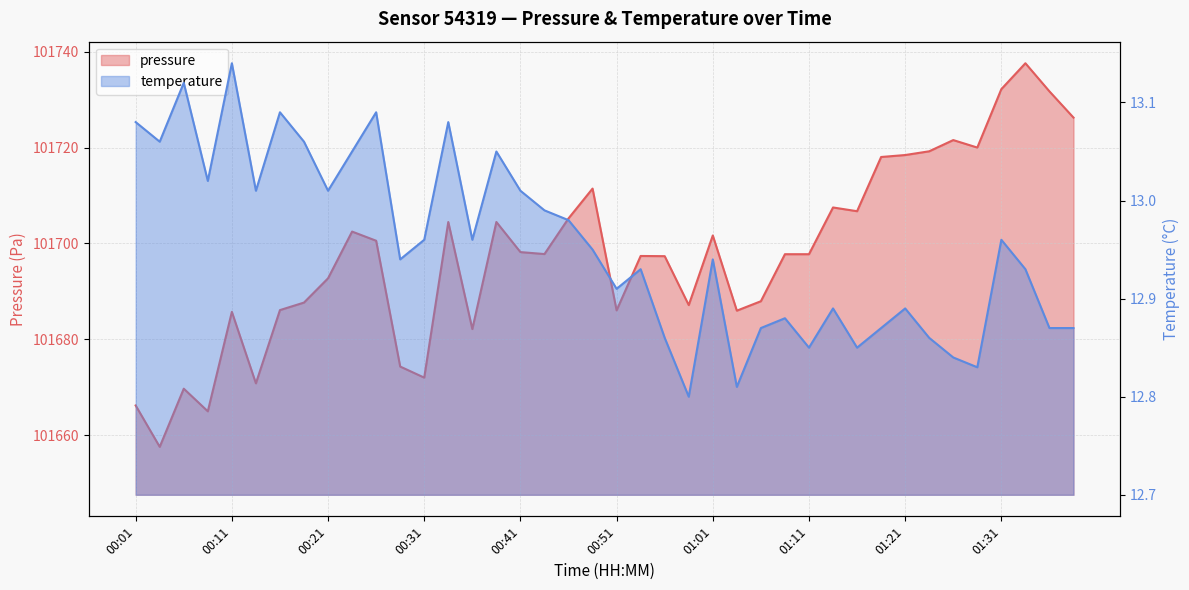

List the labels in order of value, smallest first.

00:04, 00:09, 00:01, 00:06, 00:14, 00:31, 00:29, 00:36, 00:11, 01:03, 00:51, 00:16, 00:58, 00:19, 01:06, 00:21, 00:56, 00:54, 01:08, 01:11, 00:44, 00:41, 00:26, 01:01, 00:24, 00:34, 00:39, 00:46, 01:16, 01:13, 00:49, 01:18, 01:21, 01:23, 01:28, 01:26, 01:38, 01:36, 01:31, 01:33